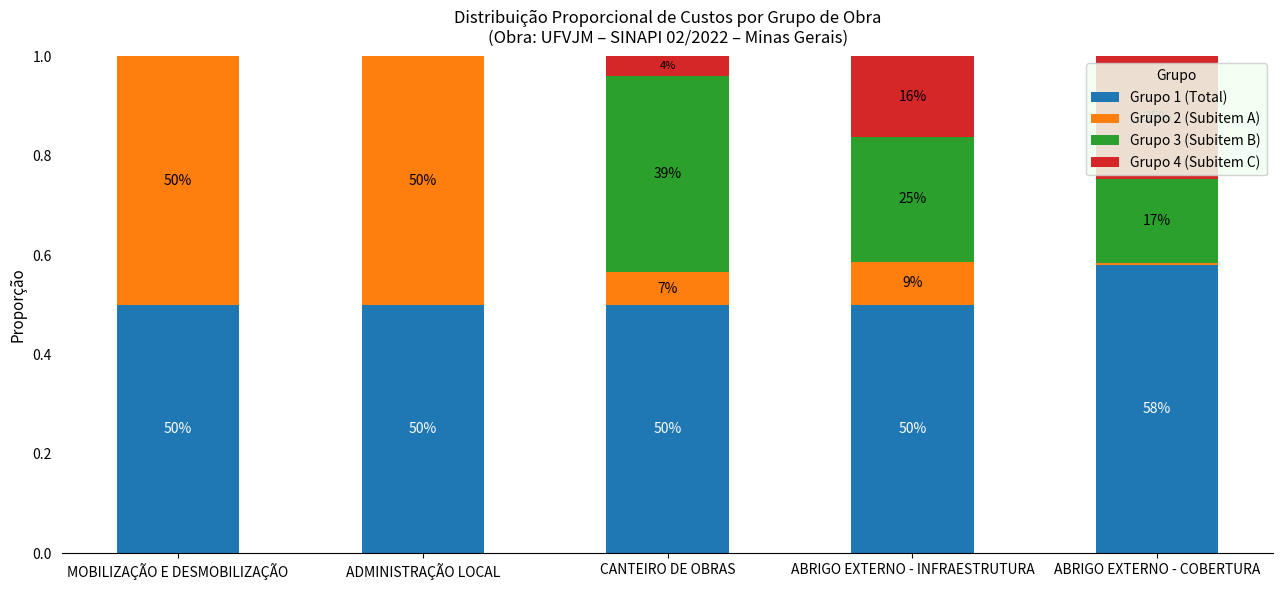

List the series in order of their overall mean, highest first.

Grupo 1 (Total), Grupo 2 (Subitem A), Grupo 3 (Subitem B), Grupo 4 (Subitem C)